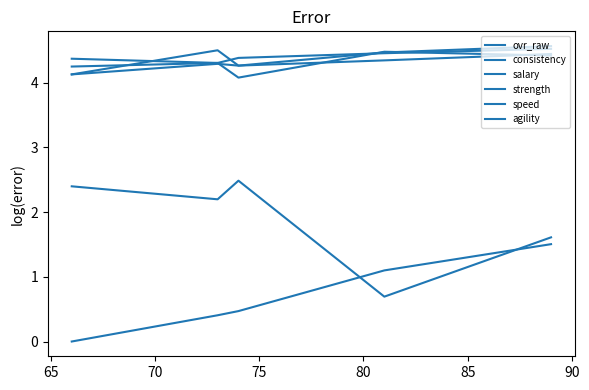

Is this an area chart (filled region under the line)?

No